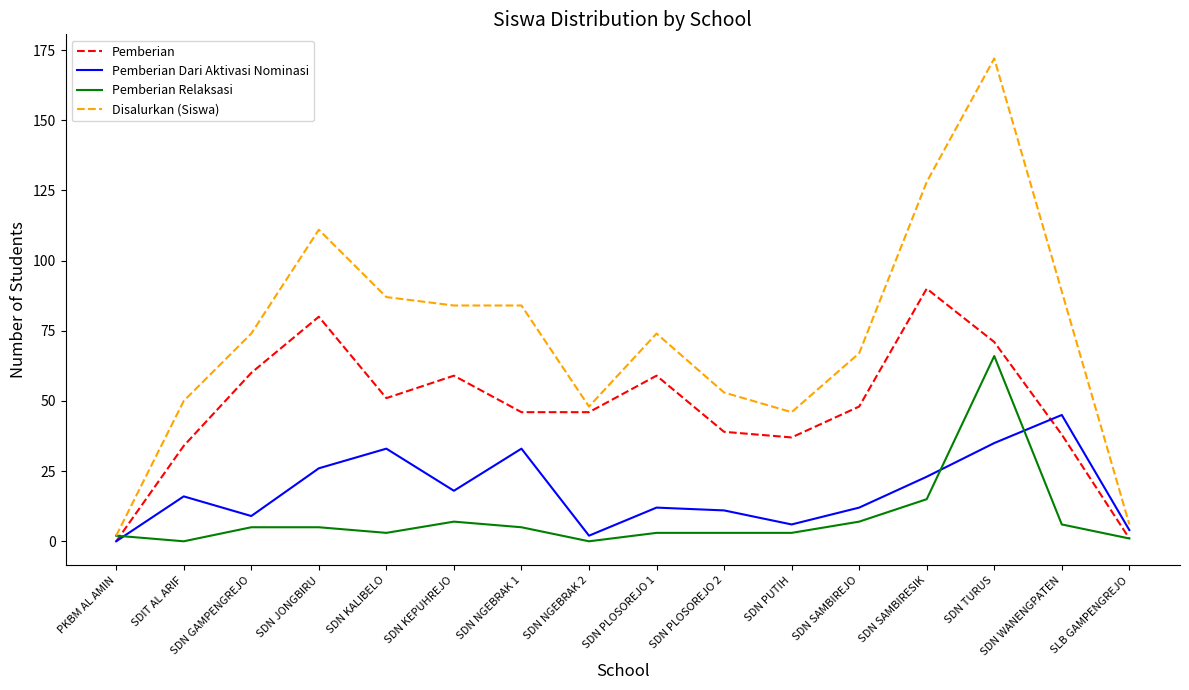

Is this an area chart (filled region under the line)?

No